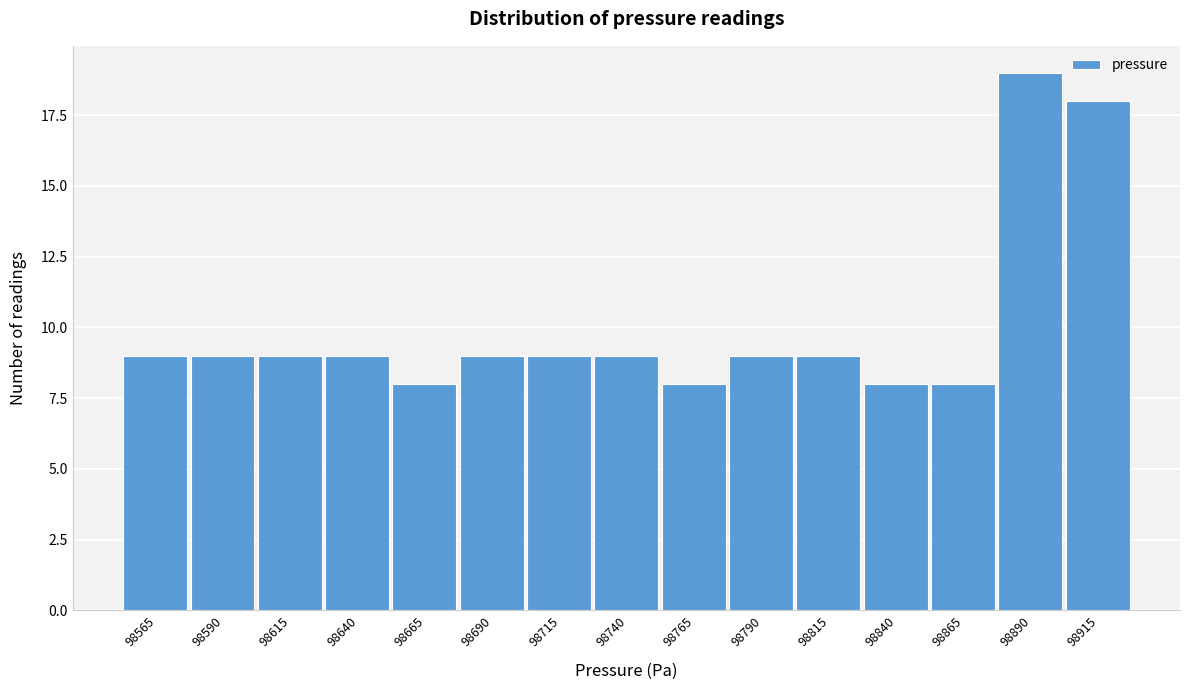

Reading left to right, what are all the values shown in this chart?

98565=9	98590=9	98615=9	98640=9	98665=8	98690=9	98715=9	98740=9	98765=8	98790=9	98815=9	98840=8	98865=8	98890=19	98915=18